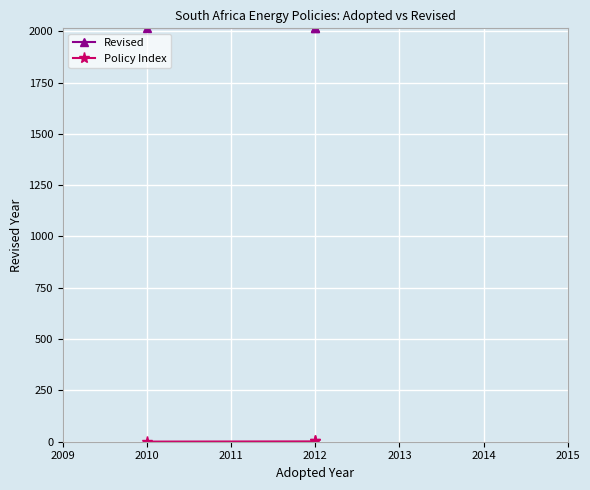

Rank the series by their maximum value, from lowest to highest.

Policy Index, Revised